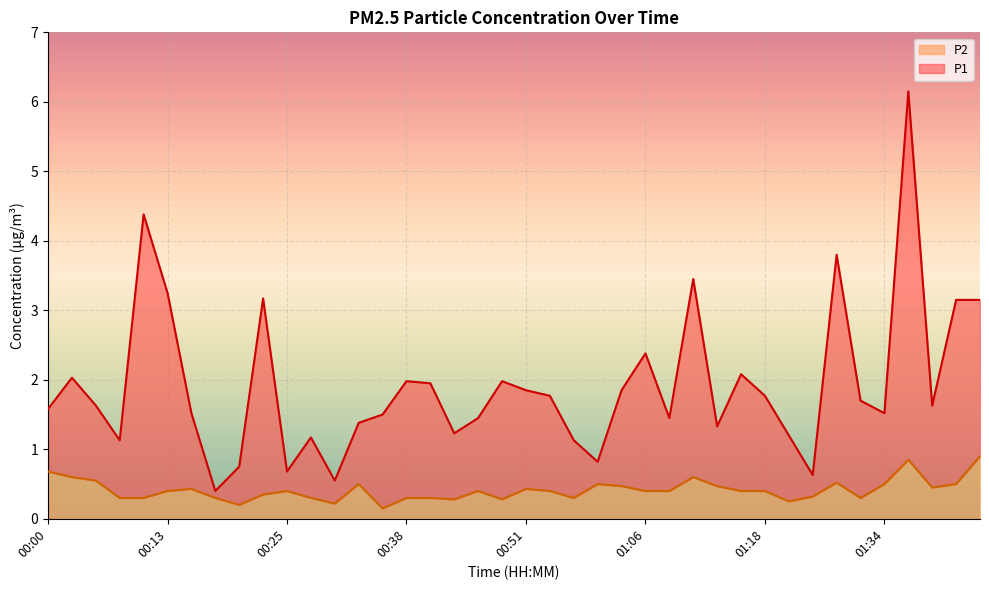

Reading left to right, transcribe all the data shown in this chart.

P1: 00:00=1.6	00:03=2.0	00:05=1.6	00:08=1.1	00:10=4.4	00:13=3.2	00:15=1.5	00:18=0.4	00:20=0.8	00:23=3.2	00:25=0.7	00:28=1.2	00:30=0.6	00:33=1.4	00:35=1.5	00:38=2.0	00:40=1.9	00:43=1.2	00:45=1.4	00:48=2.0	00:51=1.9	00:56=1.8	00:58=1.1	01:01=0.8	01:03=1.9	01:06=2.4	01:08=1.4	01:11=3.5	01:13=1.3	01:16=2.1	01:18=1.8	01:21=1.2	01:24=0.6	01:29=3.8	01:31=1.7	01:34=1.5	01:36=6.2	01:38=1.6	01:43=3.1	01:46=3.1
P2: 00:00=0.7	00:03=0.6	00:05=0.6	00:08=0.3	00:10=0.3	00:13=0.4	00:15=0.4	00:18=0.3	00:20=0.2	00:23=0.3	00:25=0.4	00:28=0.3	00:30=0.2	00:33=0.5	00:35=0.1	00:38=0.3	00:40=0.3	00:43=0.3	00:45=0.4	00:48=0.3	00:51=0.4	00:56=0.4	00:58=0.3	01:01=0.5	01:03=0.5	01:06=0.4	01:08=0.4	01:11=0.6	01:13=0.5	01:16=0.4	01:18=0.4	01:21=0.2	01:24=0.3	01:29=0.5	01:31=0.3	01:34=0.5	01:36=0.8	01:38=0.5	01:43=0.5	01:46=0.9